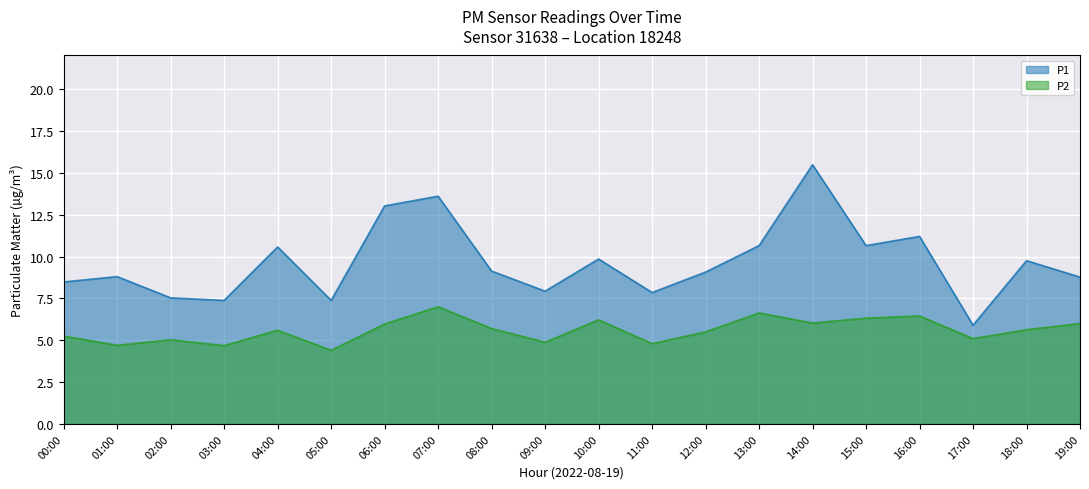

What is the average value of the P2 series?

5.6